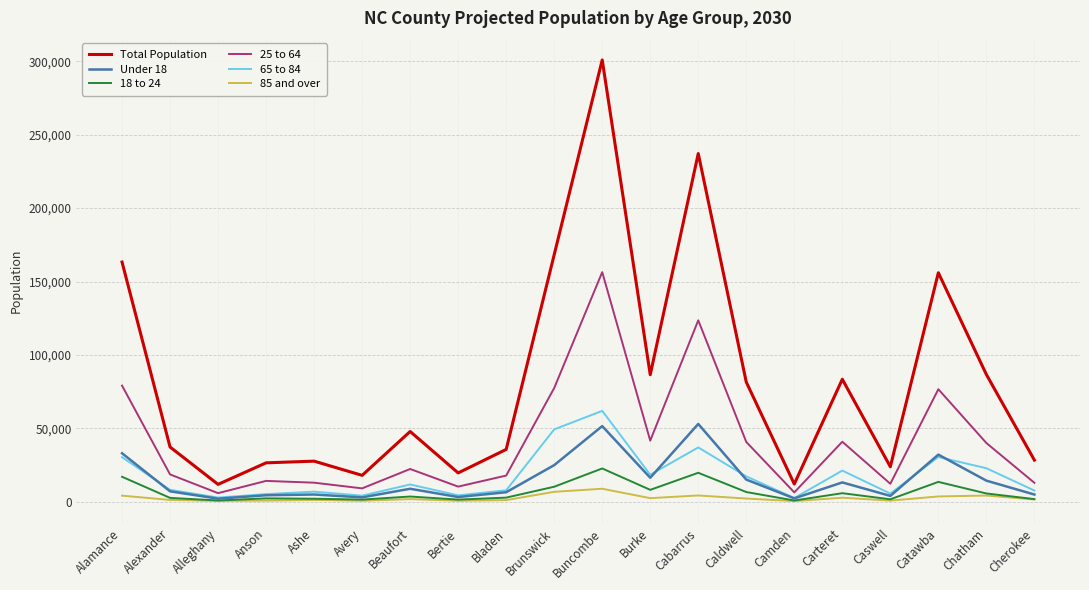

The value of Total Population at Alexander is 14095. True or false?

False